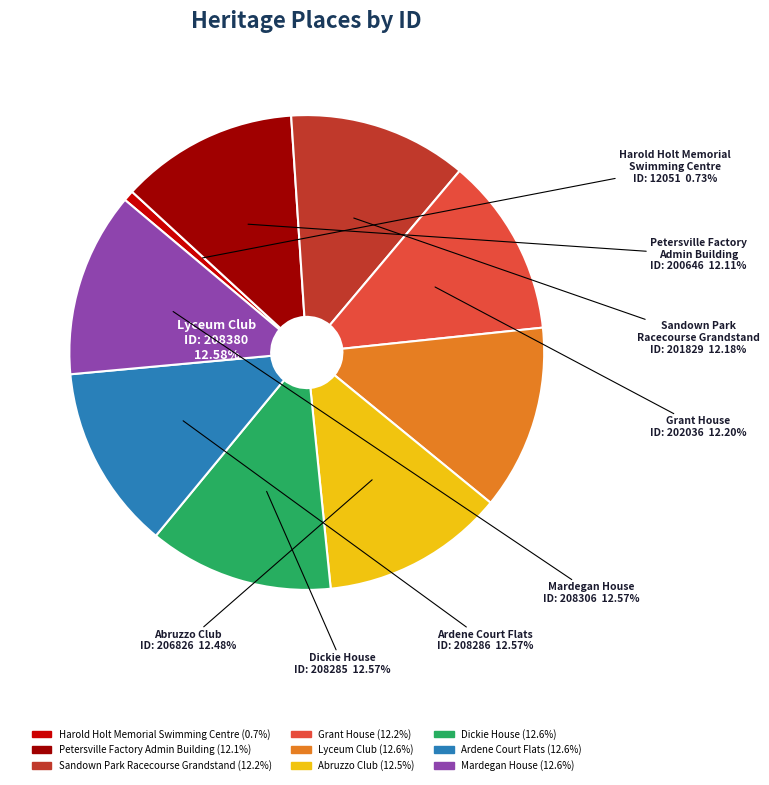

Is there any slice that represents more than half of the pie?

No